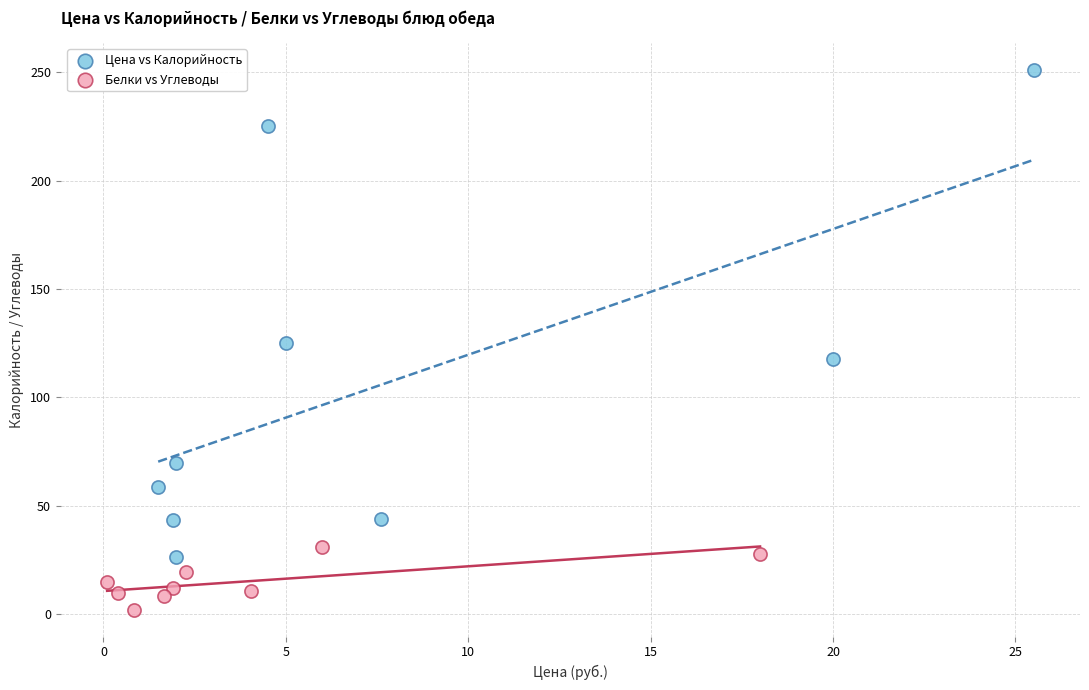

Which series reaches the maximum Y coordinate?

Цена vs Калорийность